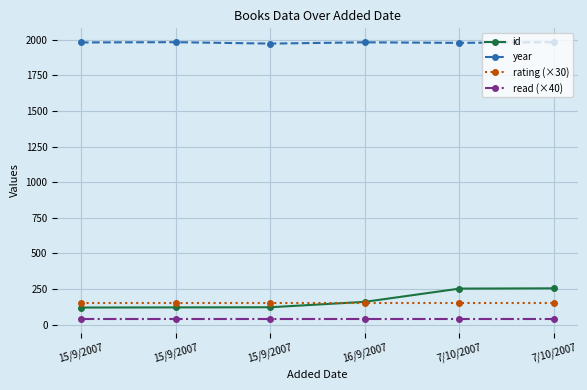

At which label is year closest to 1979?

7/10/2007